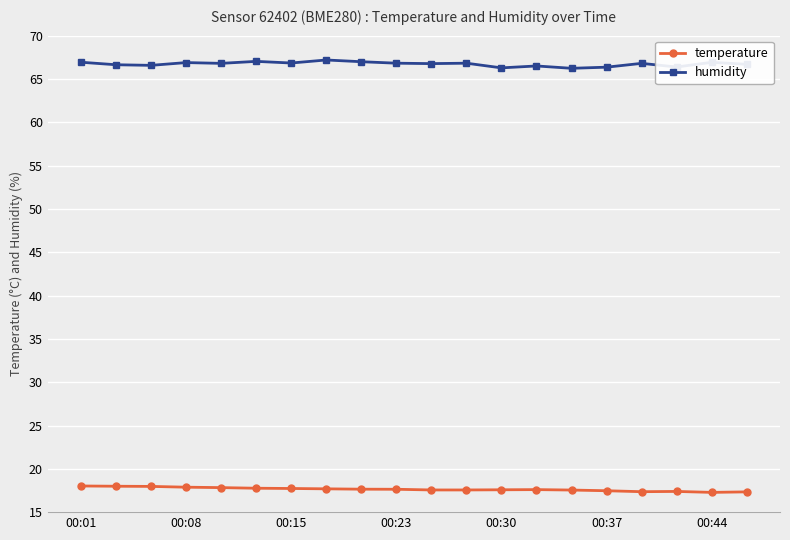

Rank the series by their average value, from highest to lowest.

humidity, temperature